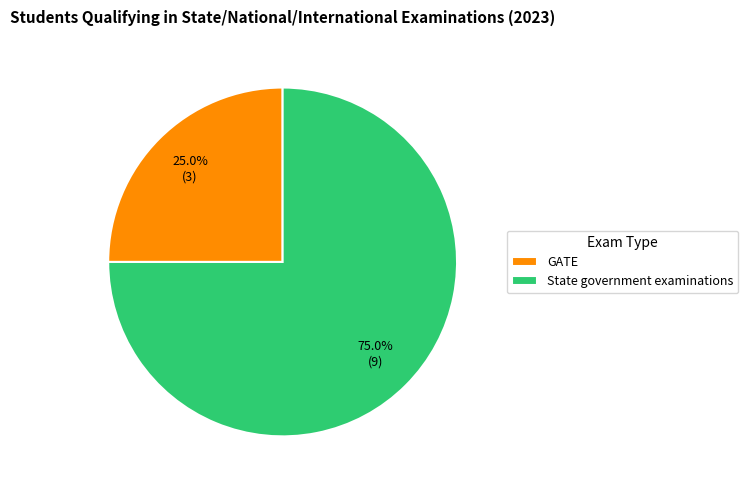

Rank the categories by value from lowest to highest.

GATE, State government examinations